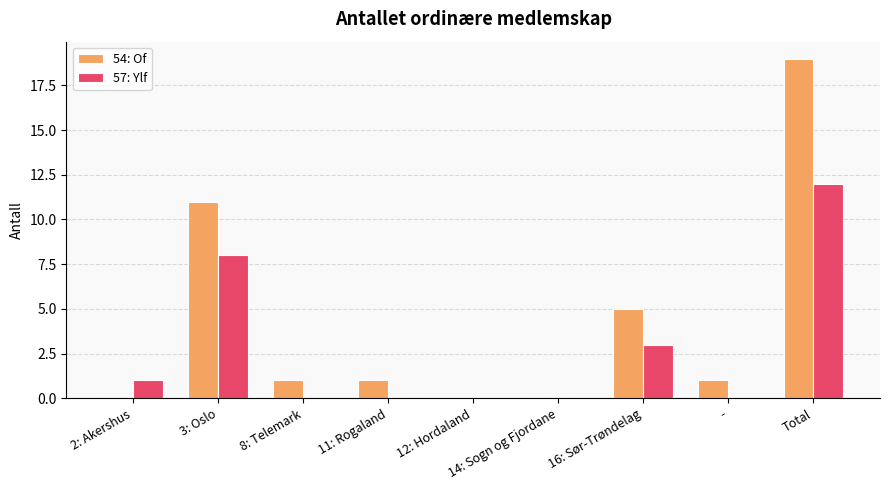

What is the greatest value displayed?

19